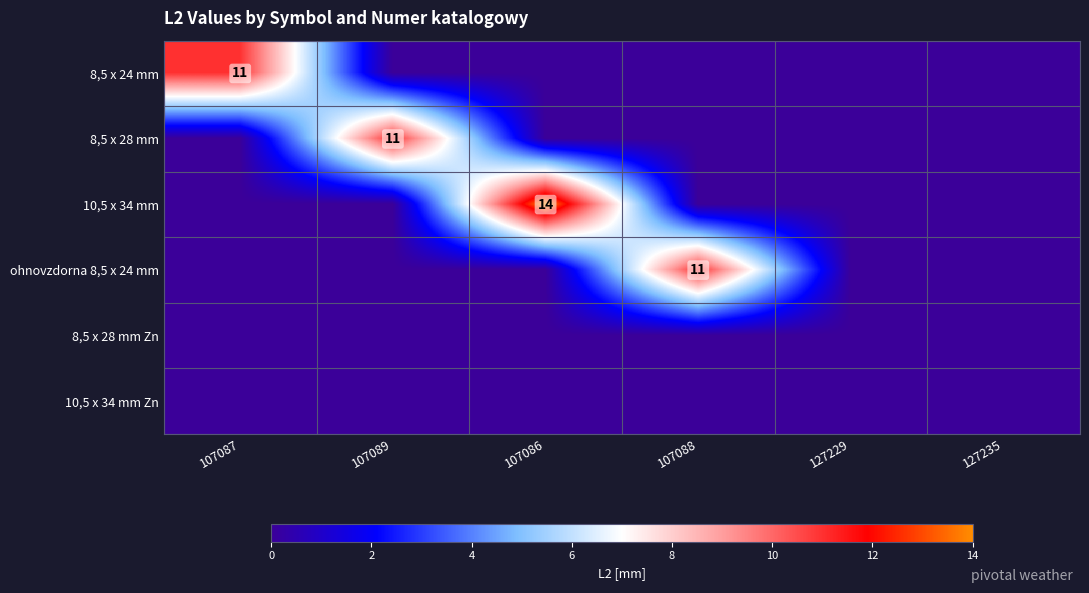

True or false: 8,5 x 24 mm has a value of 11 at 107087.

True